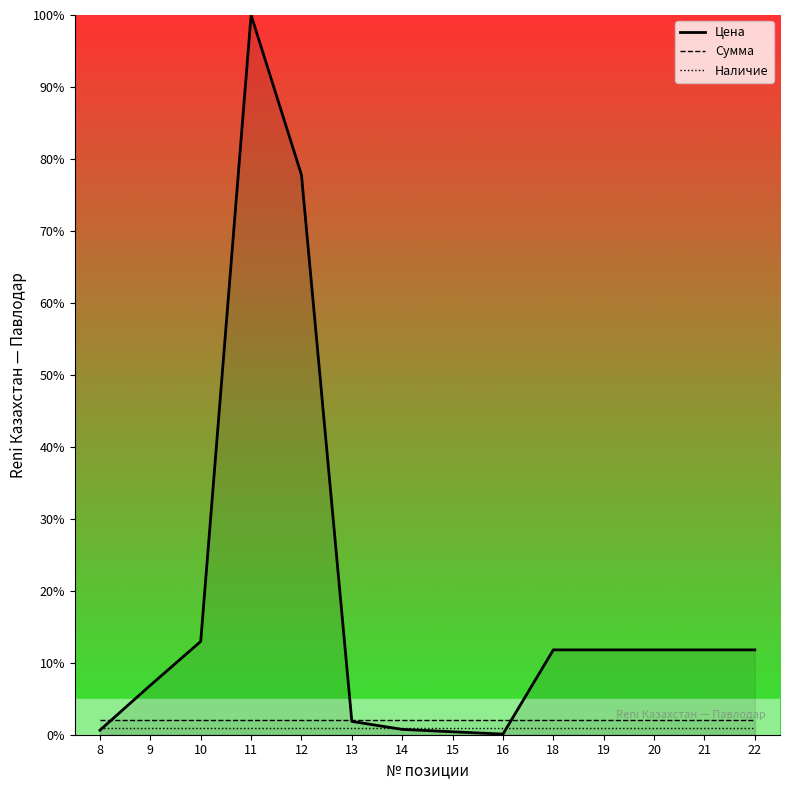

Between 12 and 14, which is larger?

12